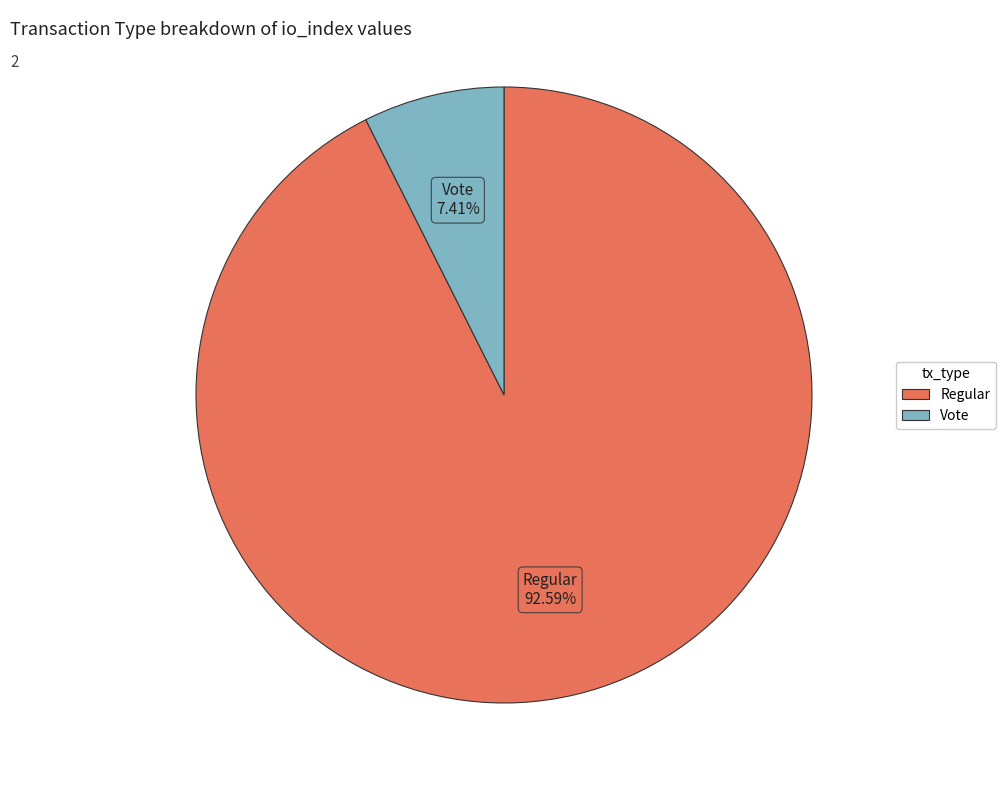

How many slices are in this pie chart?

2